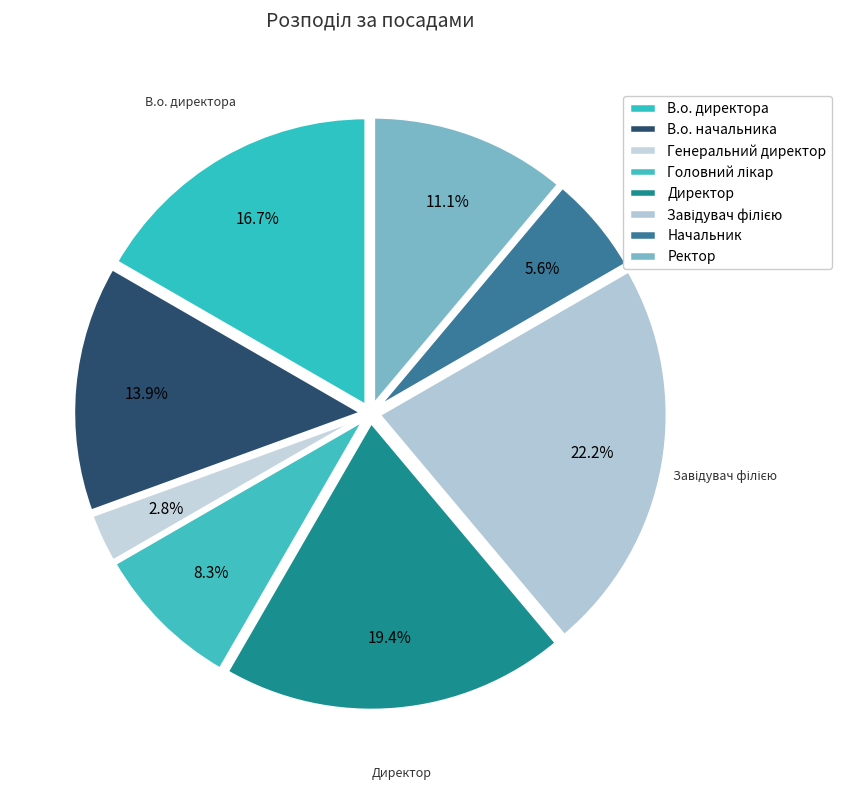

To the nearest percent, what is the difference between the largest and smallest slice percentages?

19%